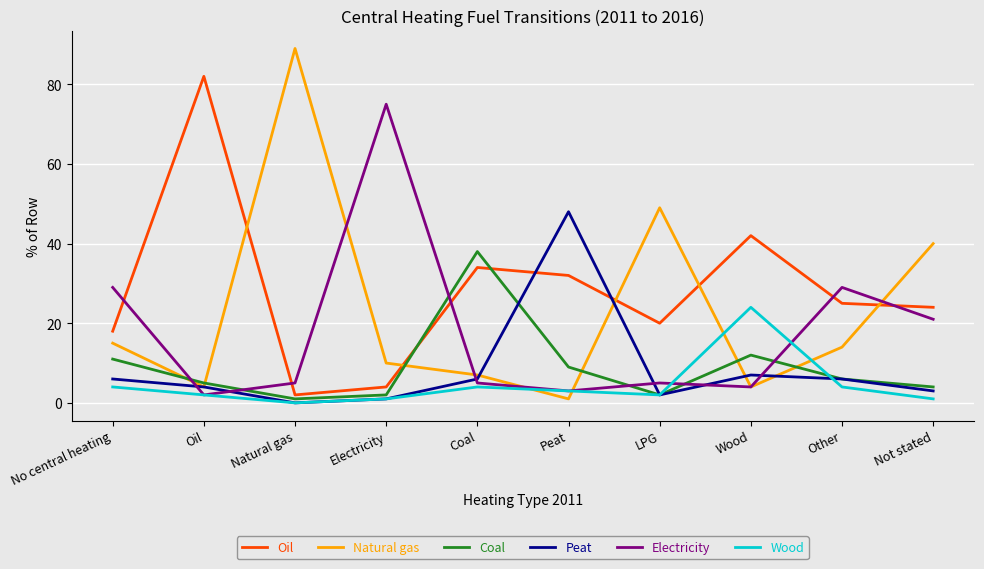

Where does the Natural gas series first go above 14?

No central heating